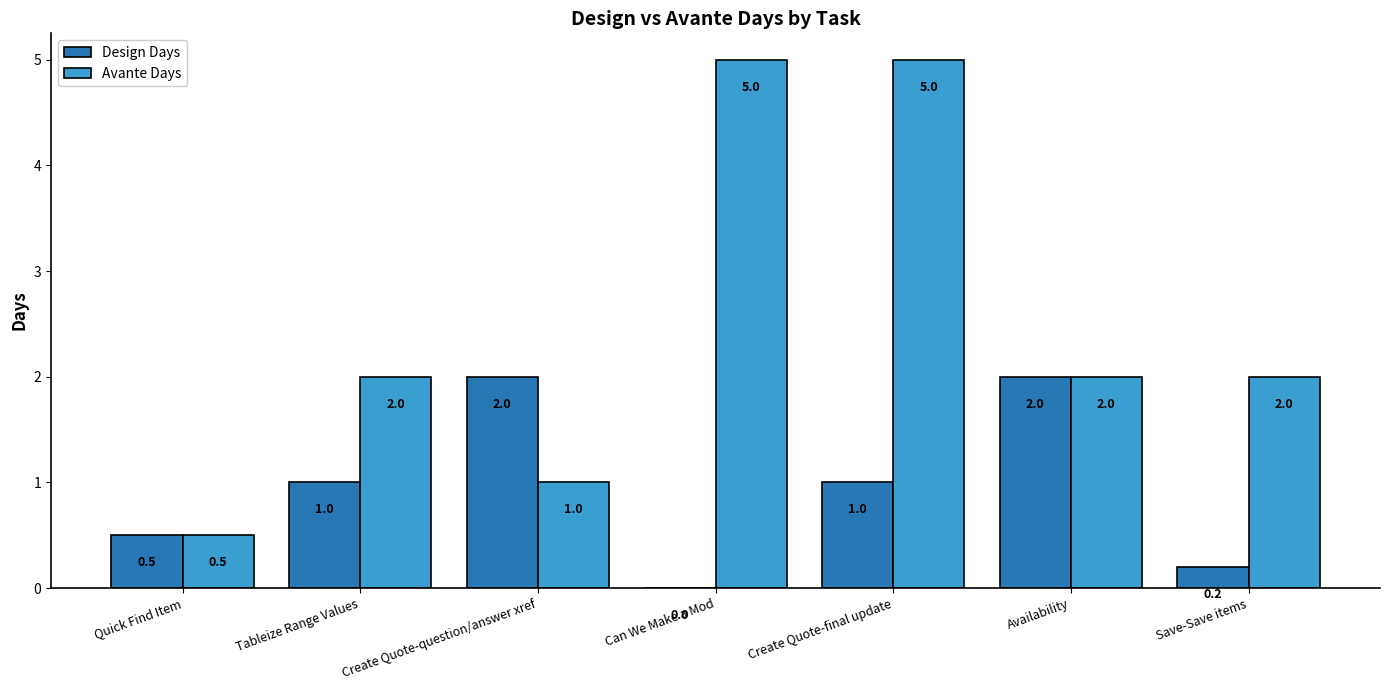

What is the highest value of the Avante Days series?

5.0